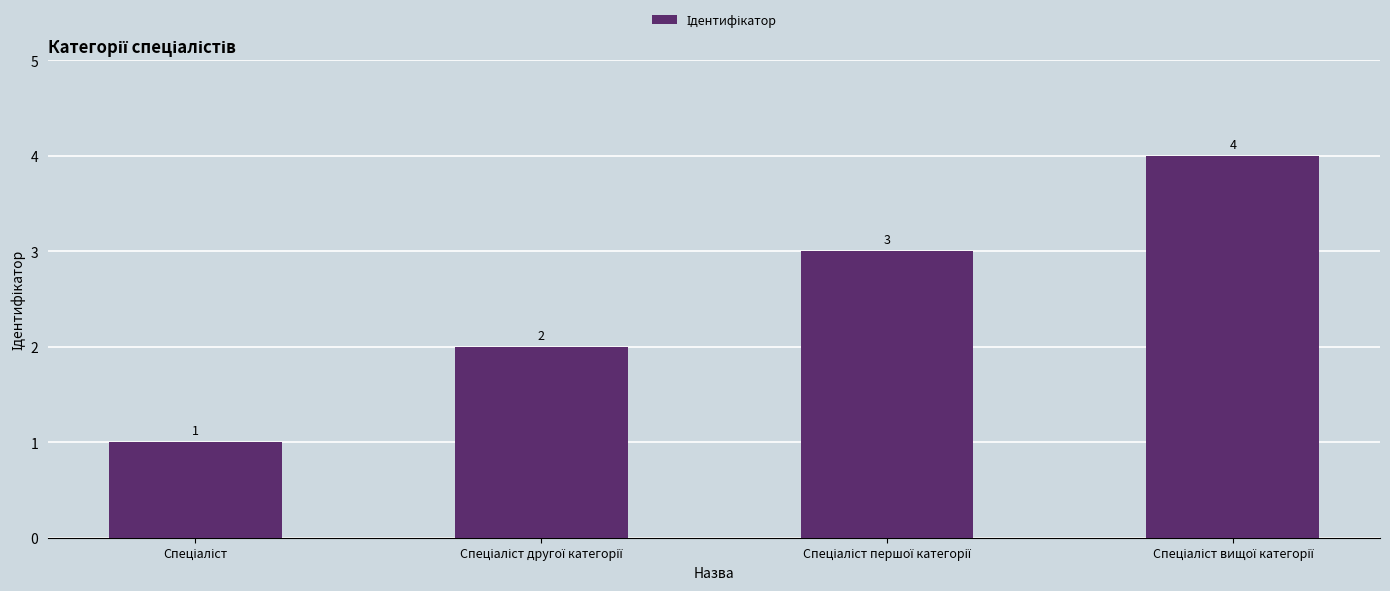

How many distinct data groups are displayed?

1